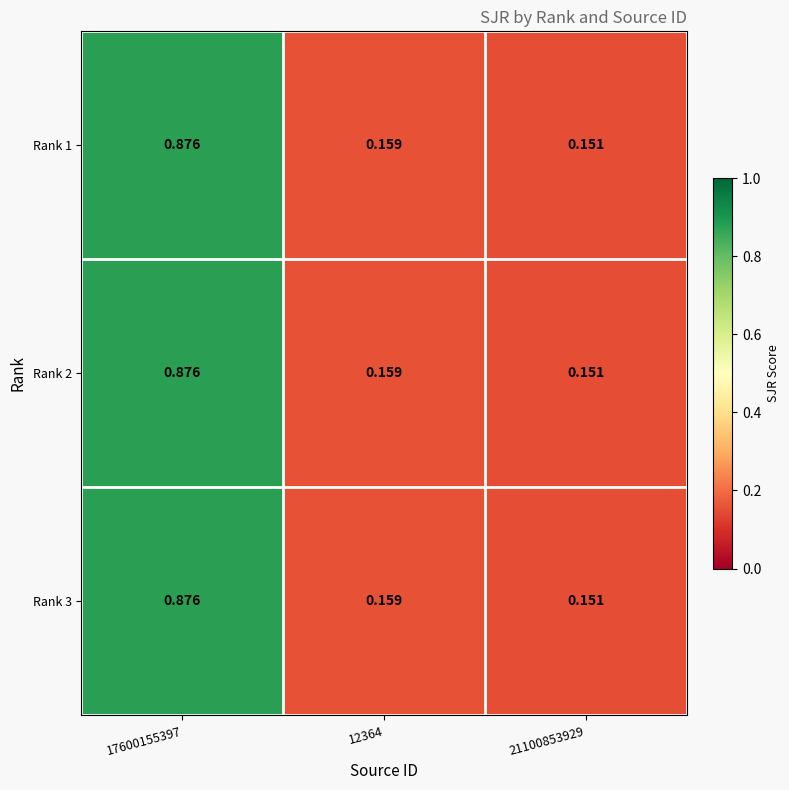

How many series are shown in this chart?

3